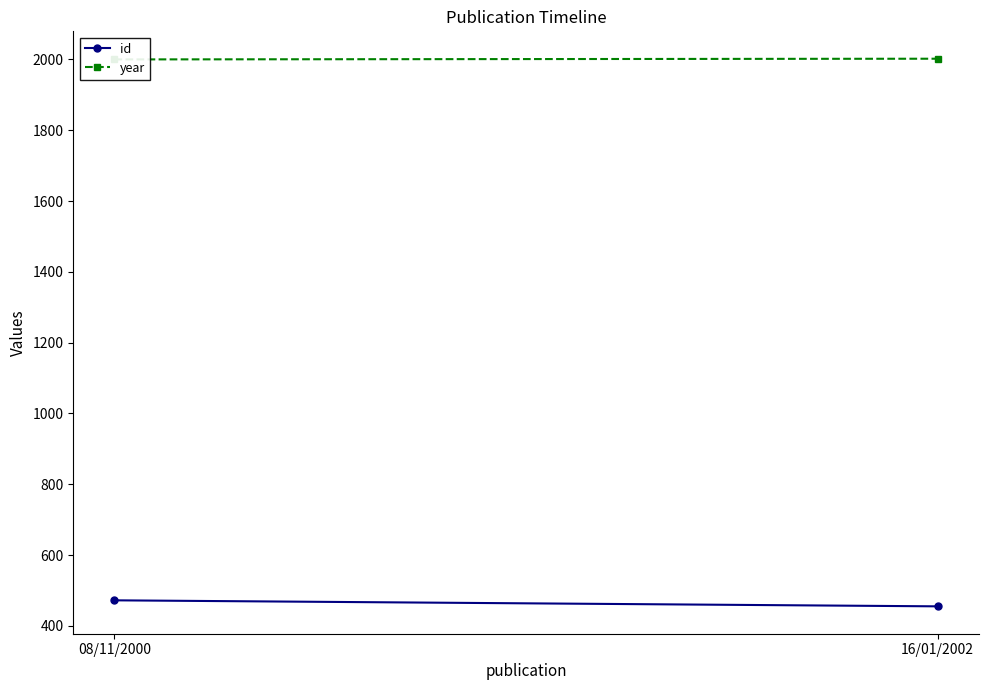

What is the difference between the maximum and minimum values in the id series?

17